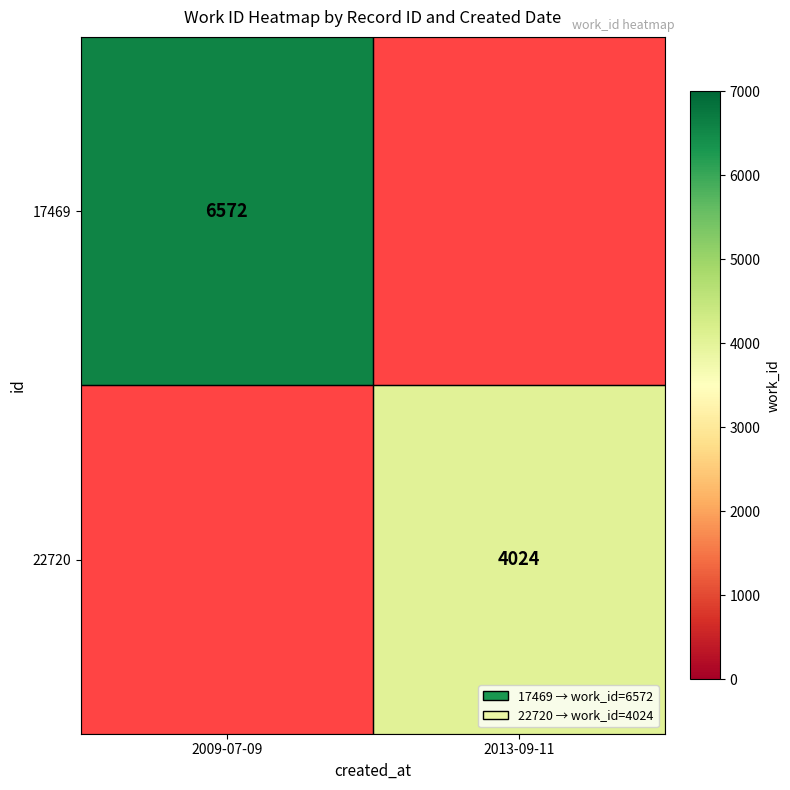

The value of 22720 at 2013-09-11 is 5840. True or false?

False